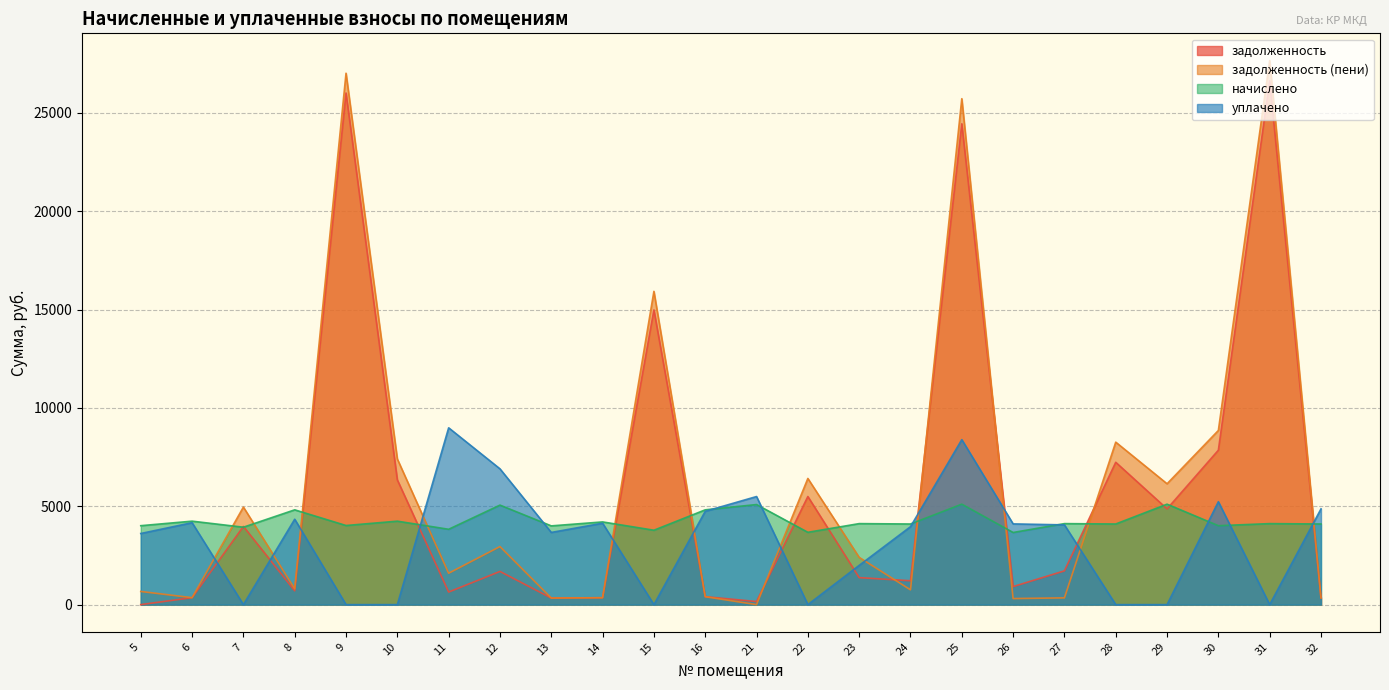

Reading right to left, what are all the values shown in this chart?

задолженность: 32=341.6	31=26635.7	30=7852.3	29=4867.8	28=7236.5	27=1716.0	26=916.8	25=24449.0	24=1212.6	23=1372.8	22=5496.1	21=155.6	16=404.8	15=14983.1	14=350.4	13=333.6	12=1686.4	11=638.4	10=6342.7	9=26014.8	8=703.2	7=3974.8	6=353.6	5=0.0
задолженность (пени): 32=341.6	31=27665.3	30=8855.5	29=6144.6	28=8261.3	27=343.2	26=307.7	25=25725.8	24=752.4	23=2402.4	22=6415.2	21=0.0	16=401.6	15=15928.7	14=350.4	13=333.6	12=2951.2	11=1596.0	10=7403.5	9=27020.4	8=803.2	7=4958.8	6=352.8	5=668.8
начислено: 32=4099.2	31=4118.4	30=4012.8	29=5107.2	28=4099.2	27=4118.4	26=3667.2	25=5107.2	24=4099.2	23=4118.4	22=3676.8	21=5088.0	16=4819.2	15=3782.4	14=4204.8	13=4003.2	12=5059.2	11=3830.4	10=4243.2	9=4022.4	8=4819.2	7=3936.0	6=4243.2	5=4012.8
уплачено: 32=4867.8	31=0.0	30=5232.6	29=0.0	28=0.0	27=4054.1	26=4104.4	25=8388.3	24=3962.0	23=1994.8	22=0.0	21=5495.4	16=4743.9	15=0.0	14=4139.1	13=3669.4	12=6903.7	11=8990.0	10=0.0	9=0.0	8=4342.3	7=0.0	6=4165.0	5=3615.7